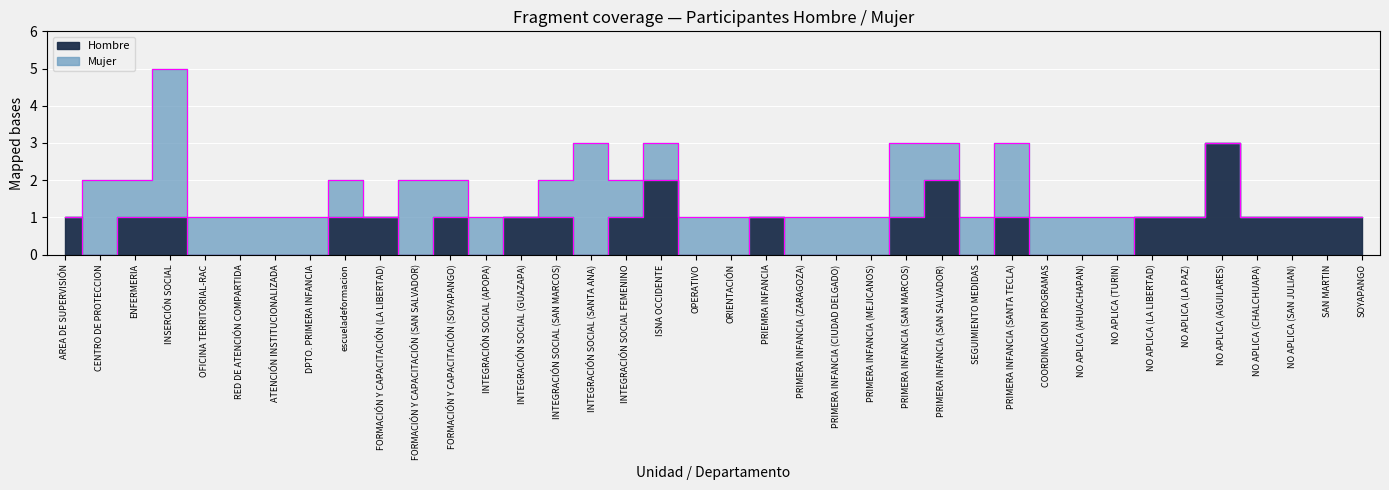

How many points are lower than both their immediate neighbors (excluding endpoints)?

5